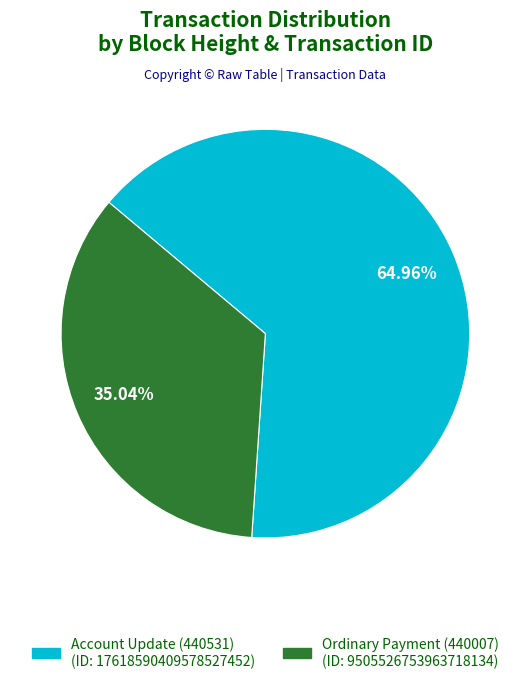

What percentage is the Ordinary Payment (440007) slice, to the nearest percent?

35%